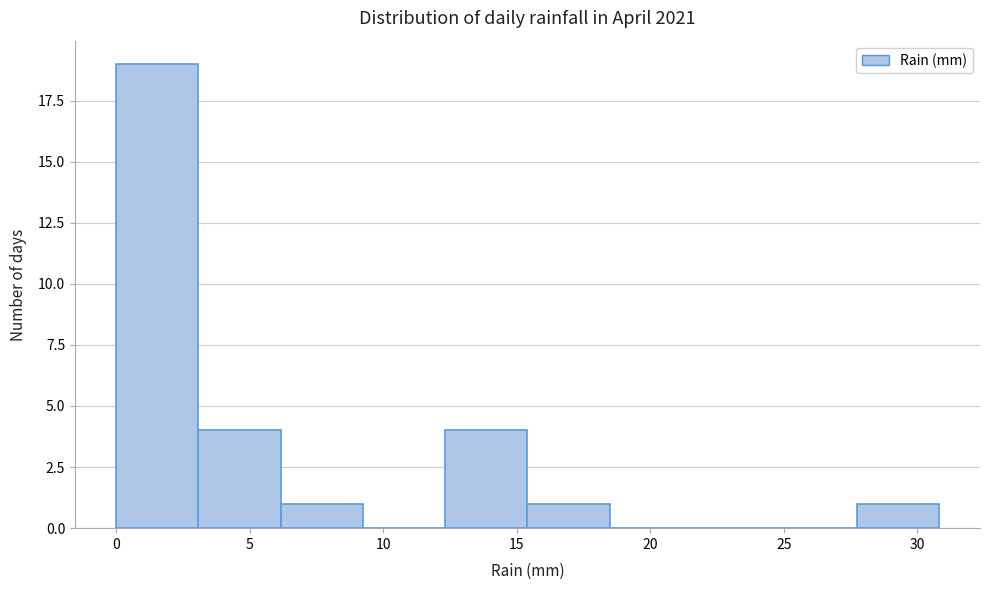

How tall is the bar that spans 12.5 to 15.5 on the x-axis? Neither the bar edges nor the heights are printed on the chart, so give them approximately, as read against the axes.

4